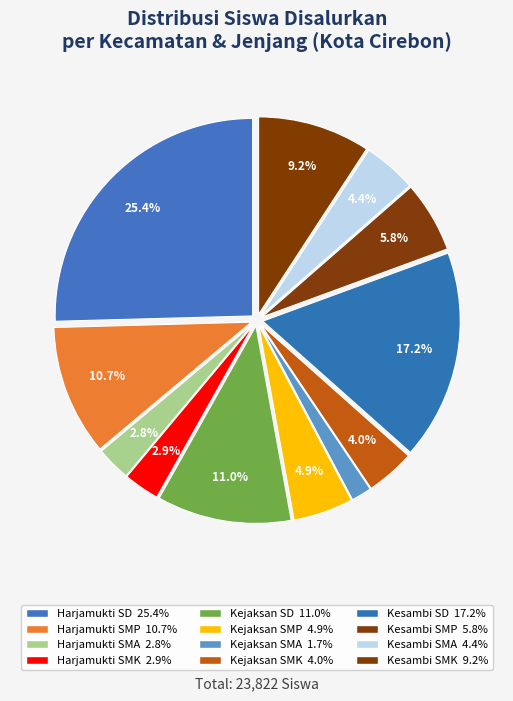

Count the number of slices in the pie.

12